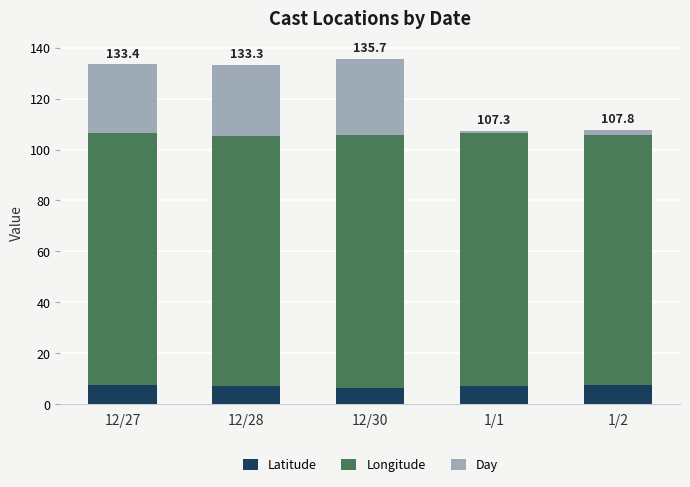

The Latitude series shows 7.7 at 12/27. True or false?

True